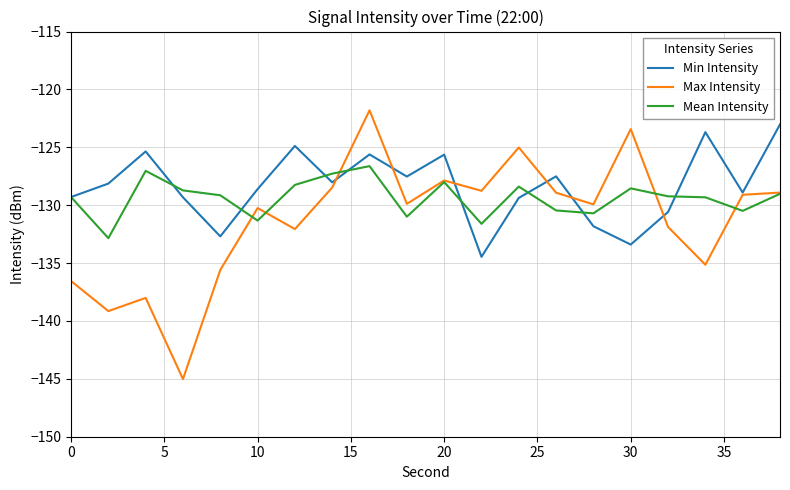

What is the greatest value displayed?

-121.8